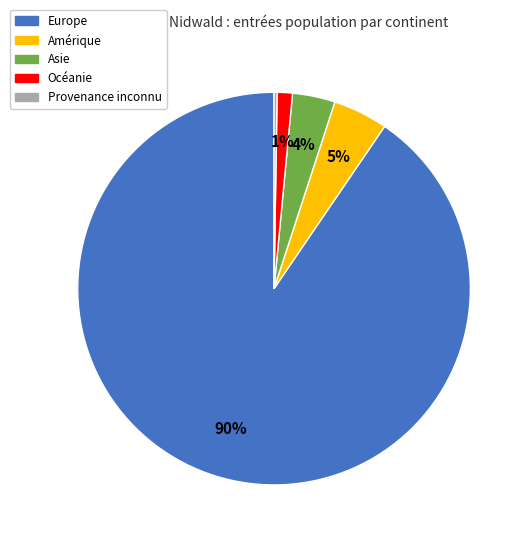

Combined, do Océanie and Asie account for over 50%?

No